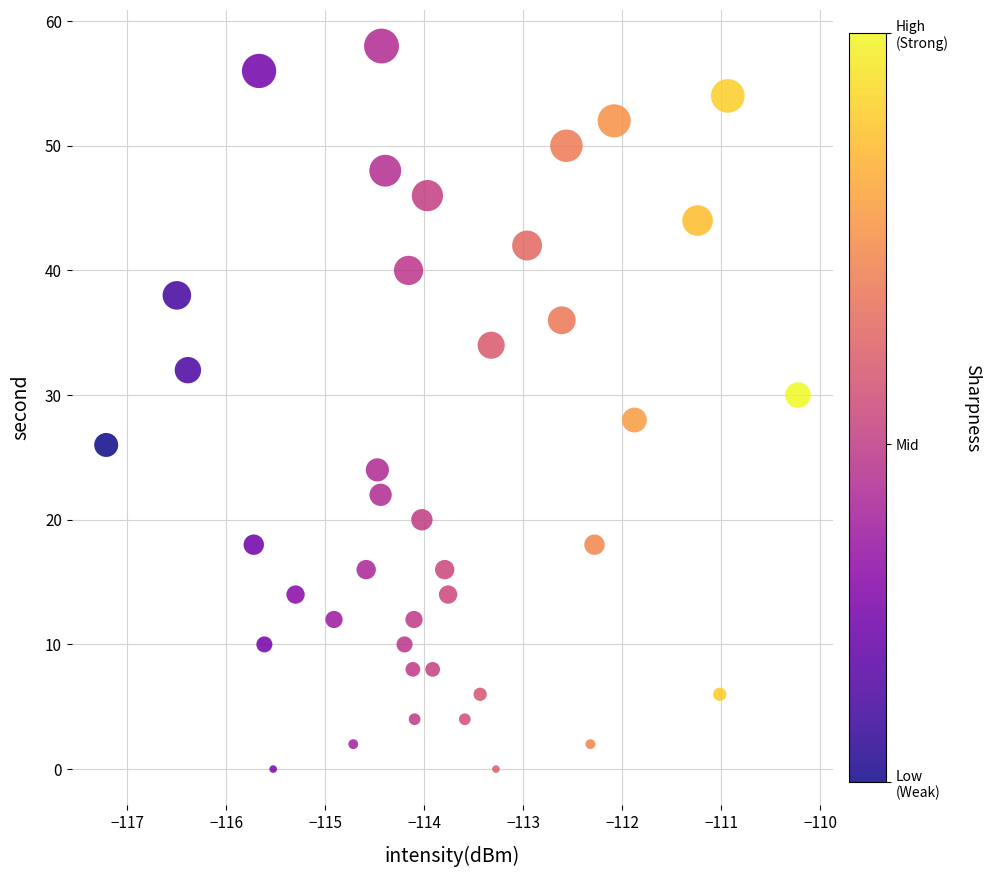

What is the range of Y values (max minus min)?

58